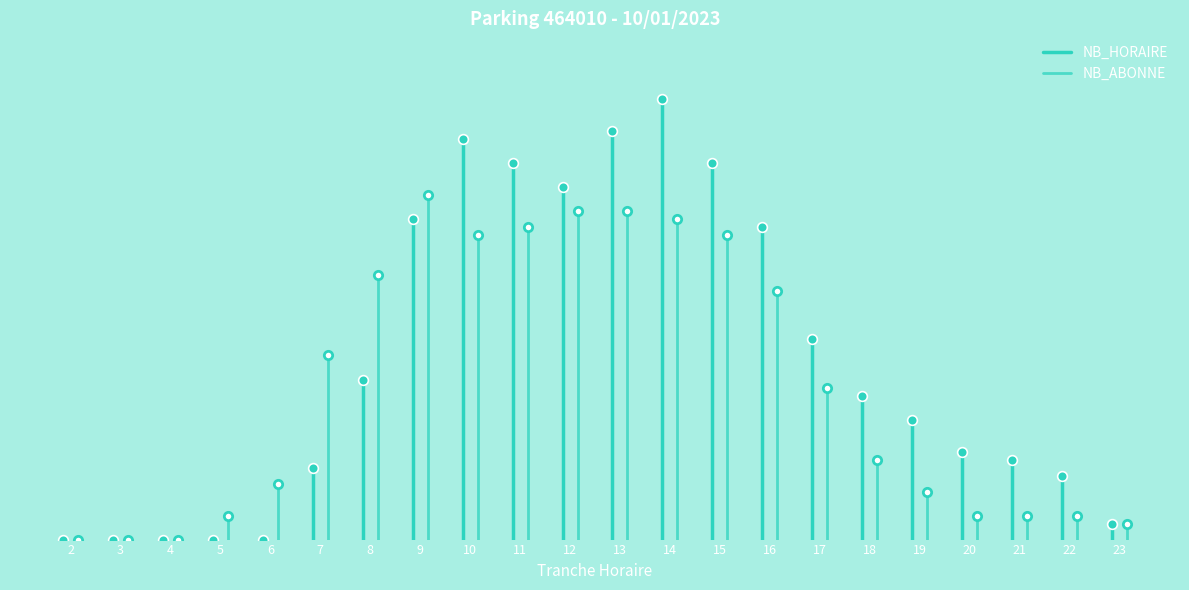

True or false: NB_HORAIRE has more than 0 interior local peaks.

True